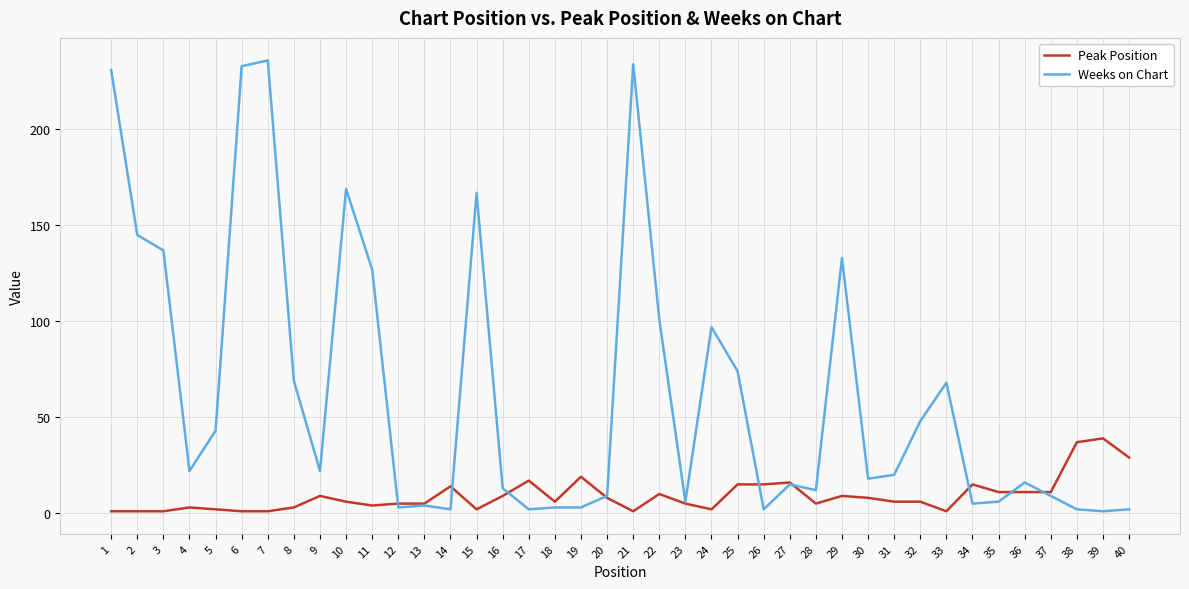

List the series in order of their overall mean, lowest first.

Peak Position, Weeks on Chart